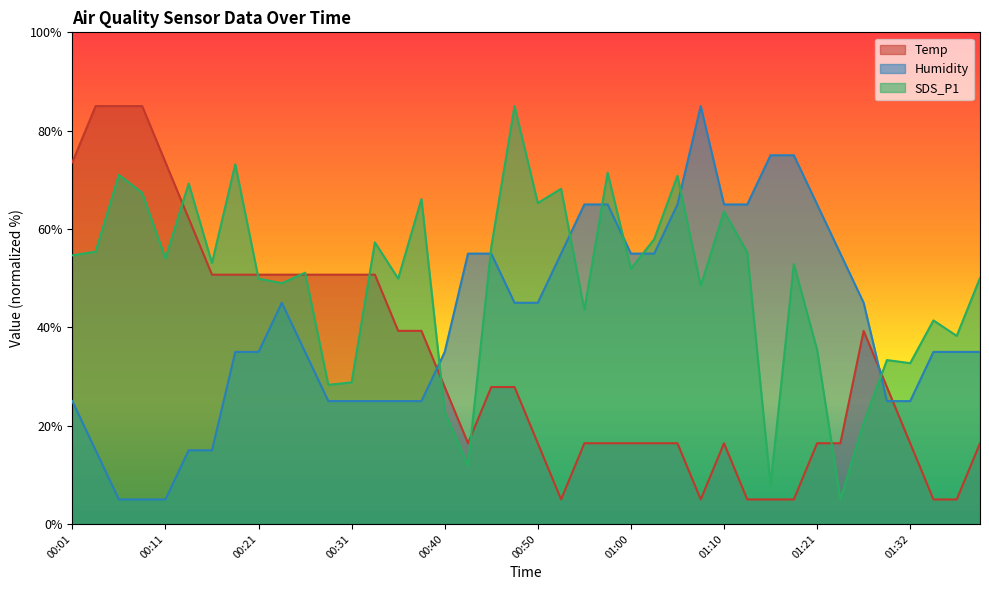

How many interior local peaks does the Temp series have?

2